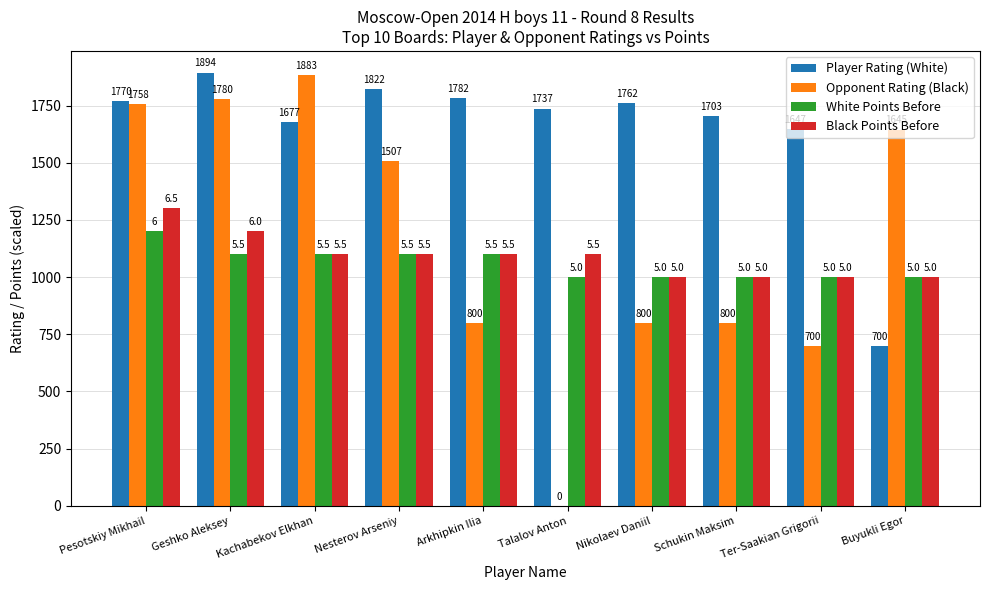

Count the number of categories in the chart.

10